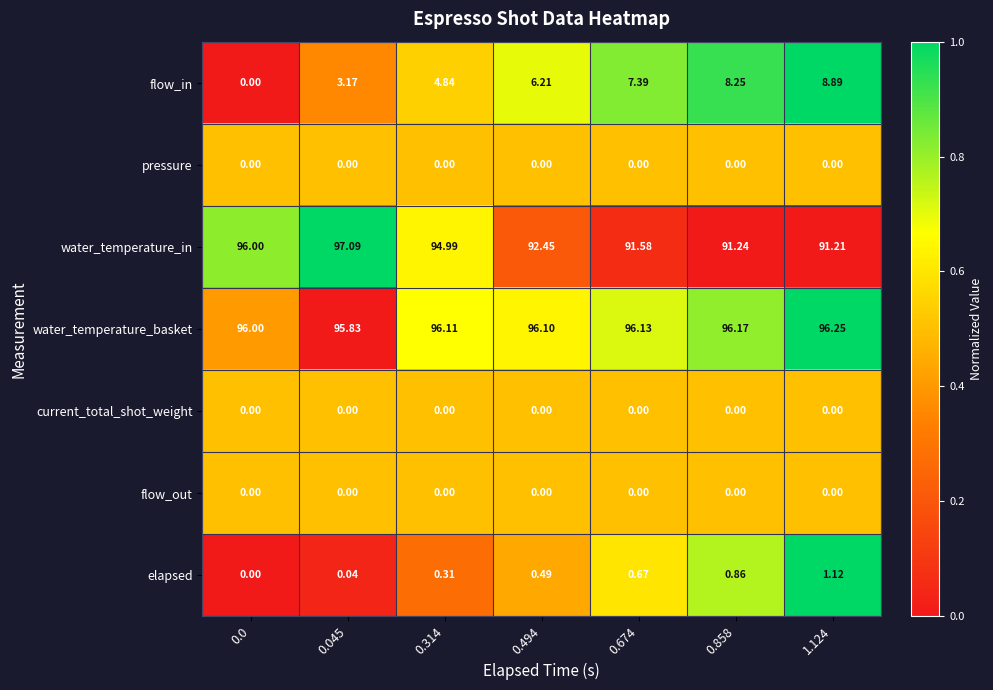

Which series has the largest range (max minus min)?

flow_in